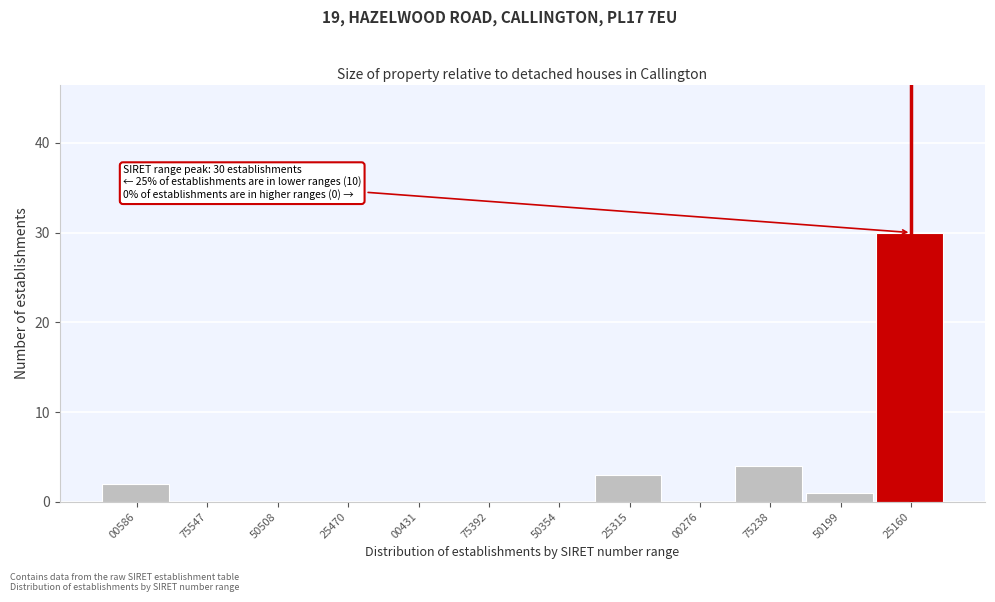

Reading left to right, list all the values displayed in this chart.

00586=2	75547=0	50508=0	25470=0	00431=0	75392=0	50354=0	25315=3	00276=0	75238=4	50199=1	25160=30